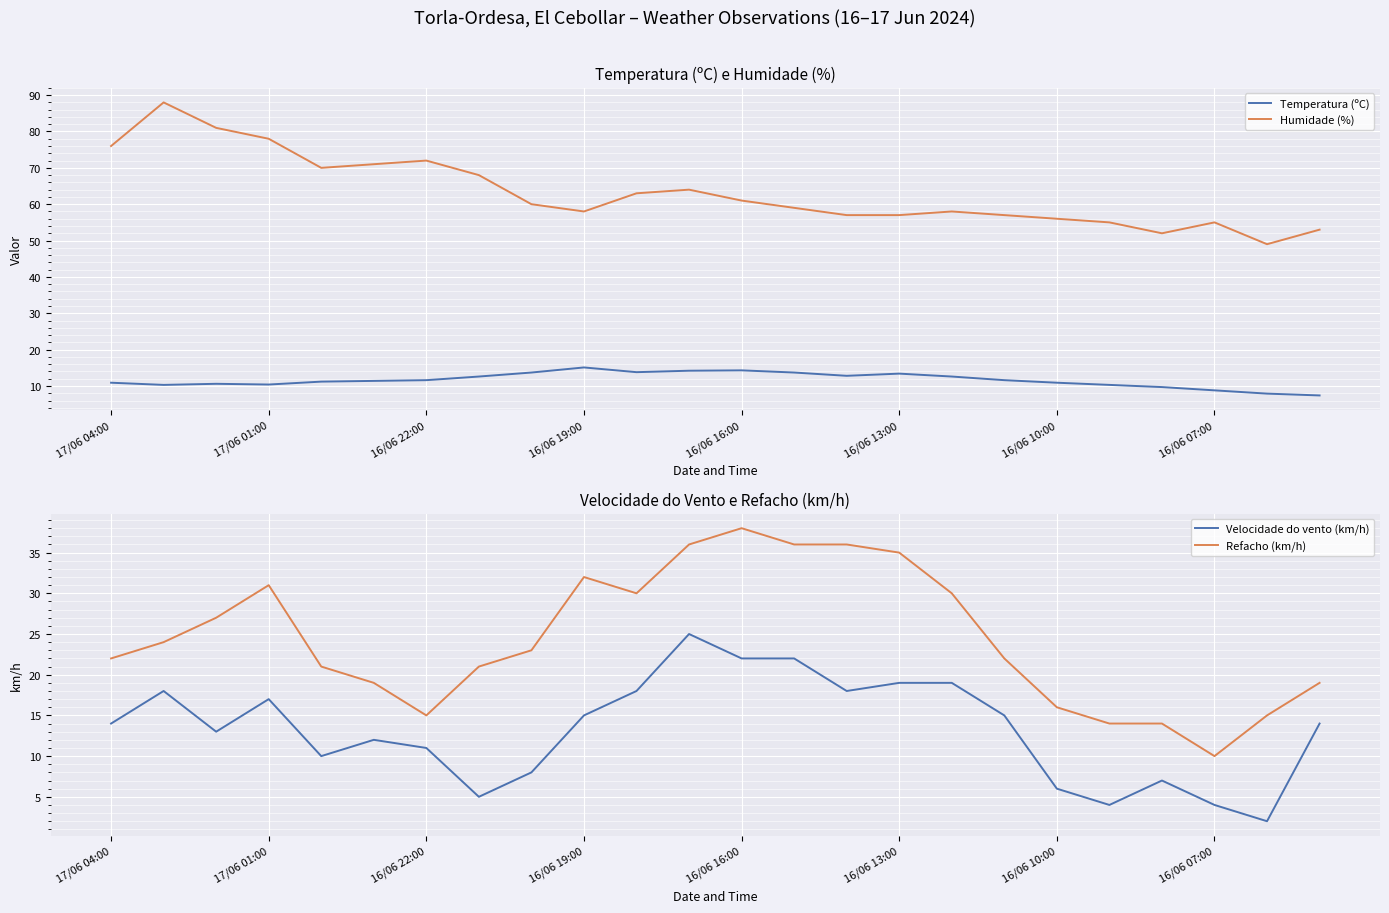

Which series has the largest total across all categories?

Humidade (%)